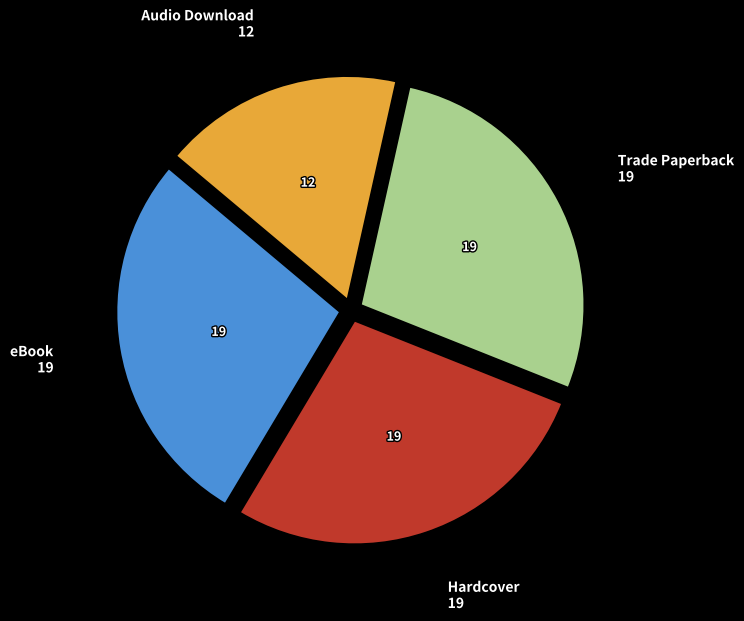

Is there any slice that represents more than half of the pie?

No